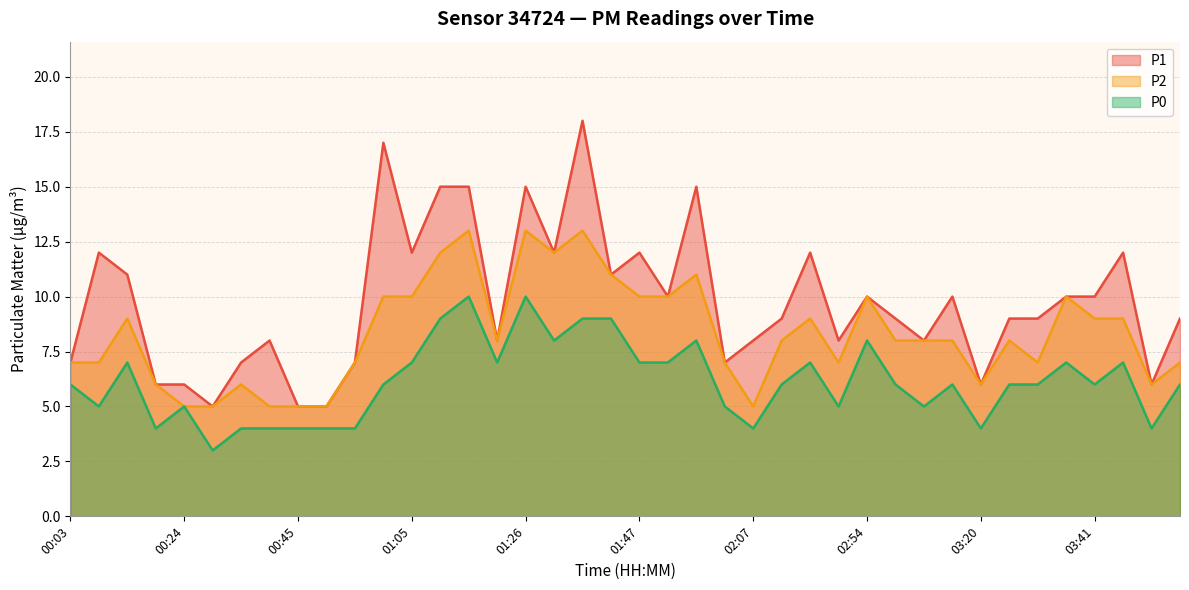

How many interior local peaks does the P1 series have?

11